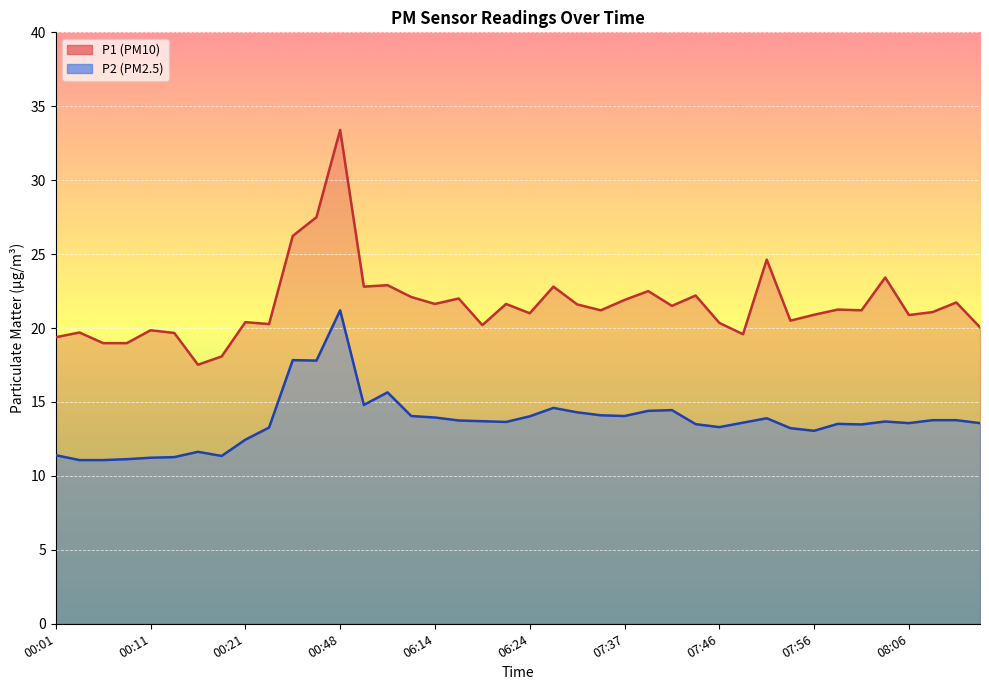

Is it true that P2 equals 3.0 at 07:54?

False